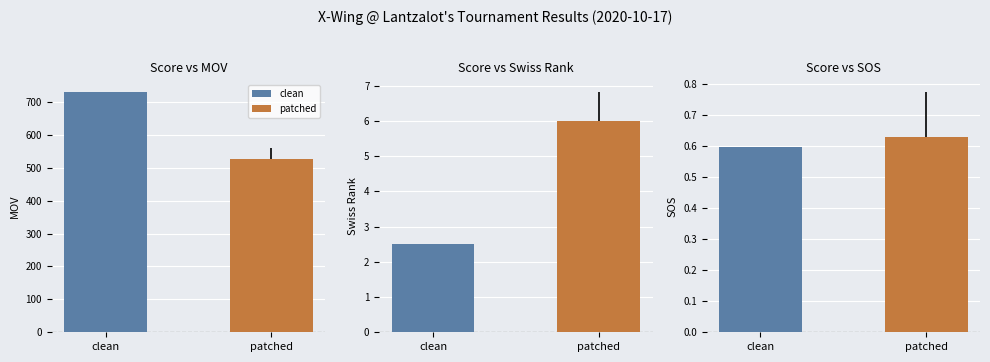

Which series has the largest range (max minus min)?

mov